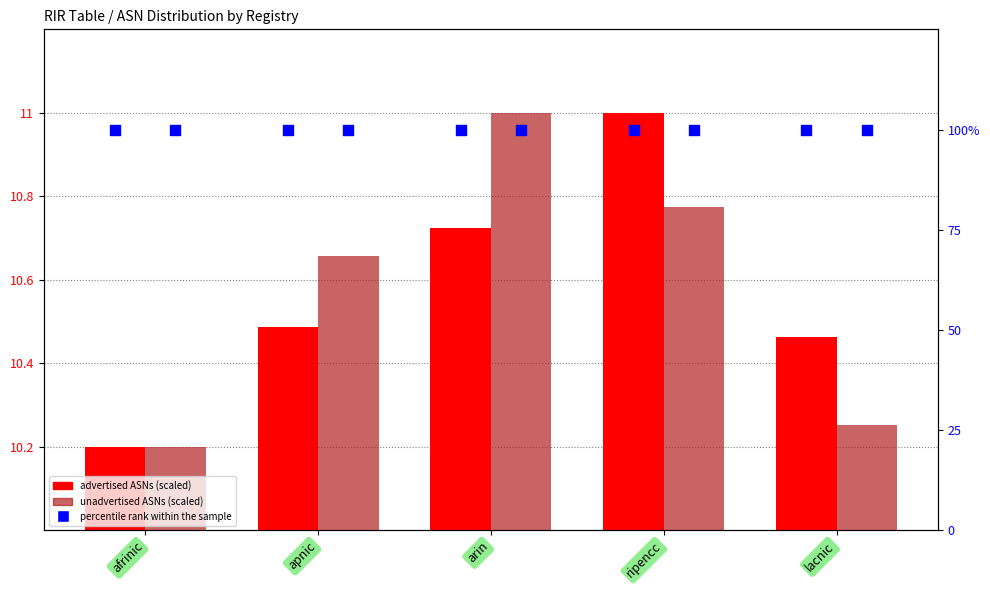

Which series contains the lowest Y value?

advertised ASNs (scaled)